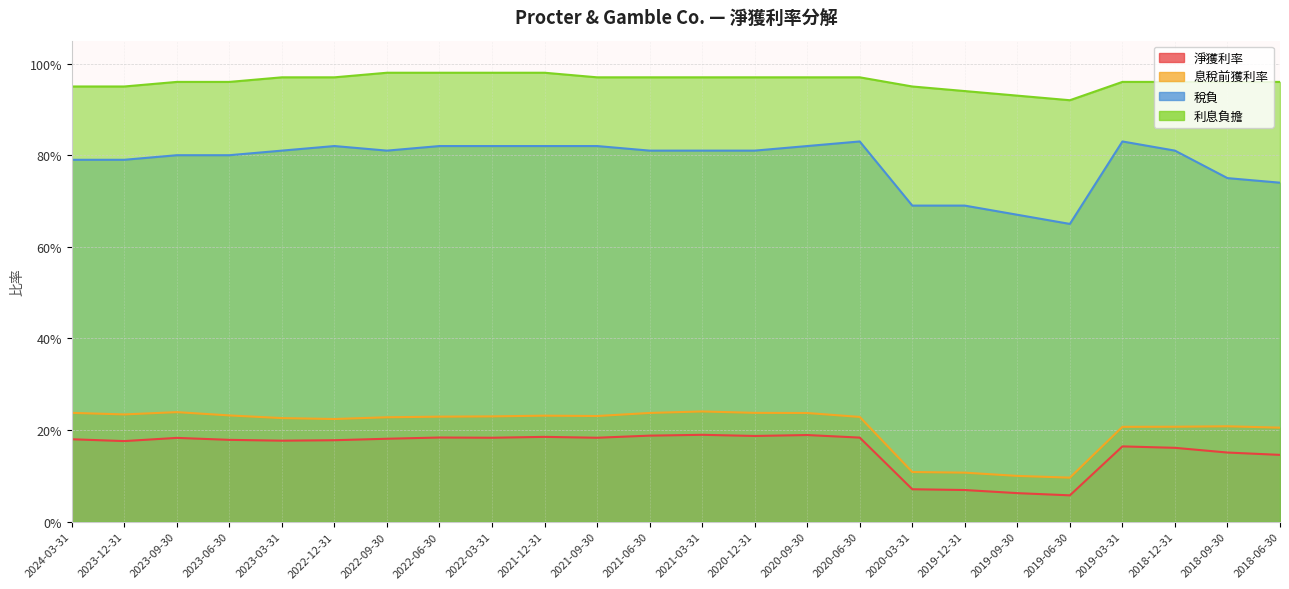

Is it true that 稅負 equals 1.1 at 2022-03-31?

False